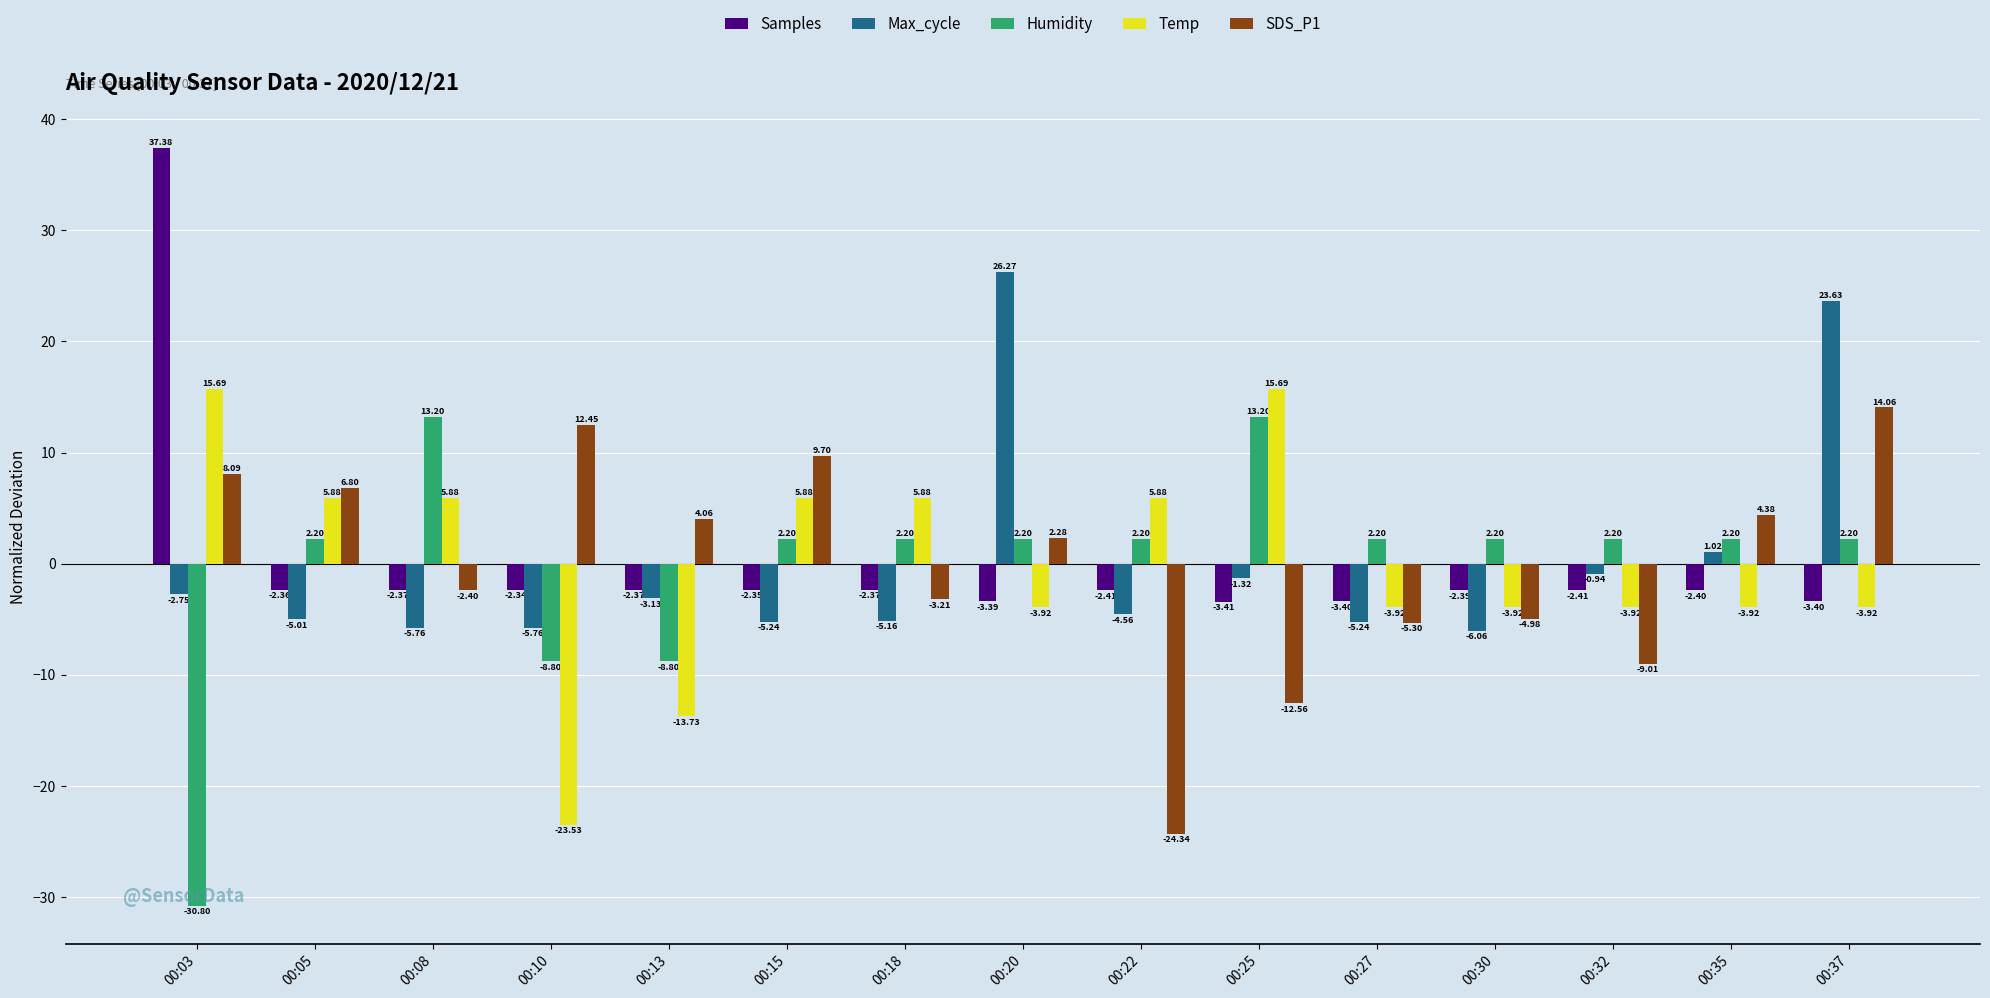

Which label corresponds to the largest value in the chart?

00:03